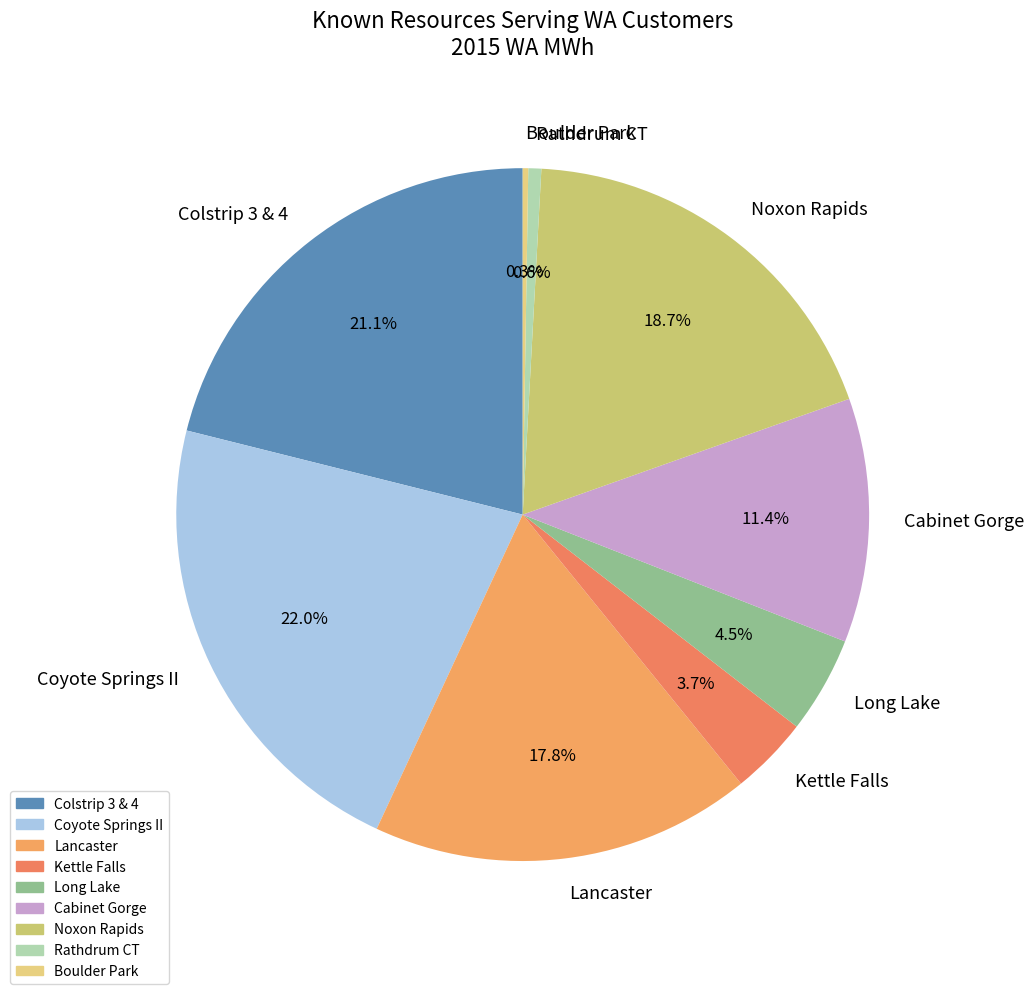

What is the ratio of the value at Colstrip 3 & 4 to the value at Noxon Rapids?

1.1